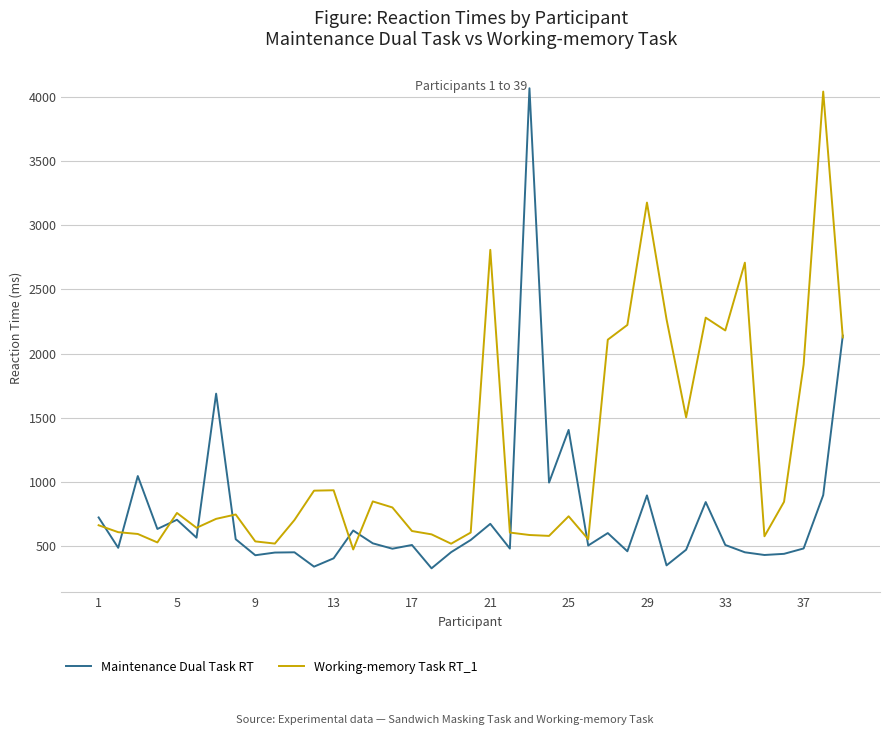

What is the lowest value of the Working-memory Task RT_1 series?

471